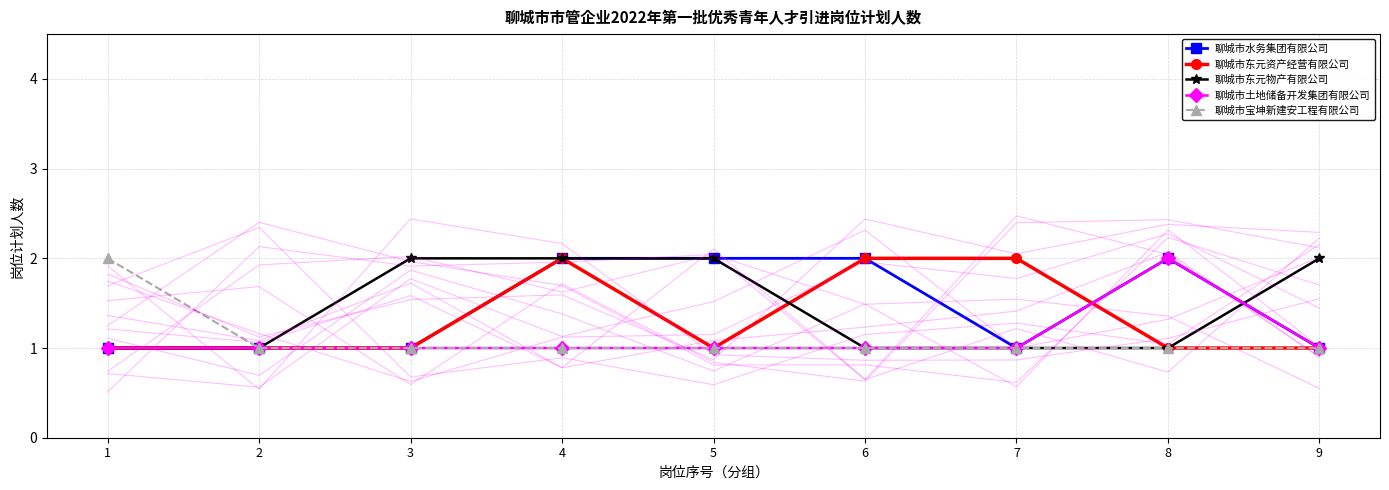

What value does the 聊城市东元物产有限公司 series have at 1?

1